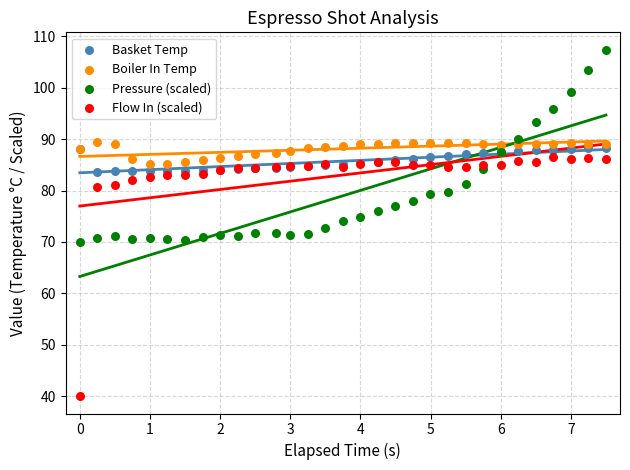

Which series reaches the minimum Y coordinate?

Flow In (scaled)